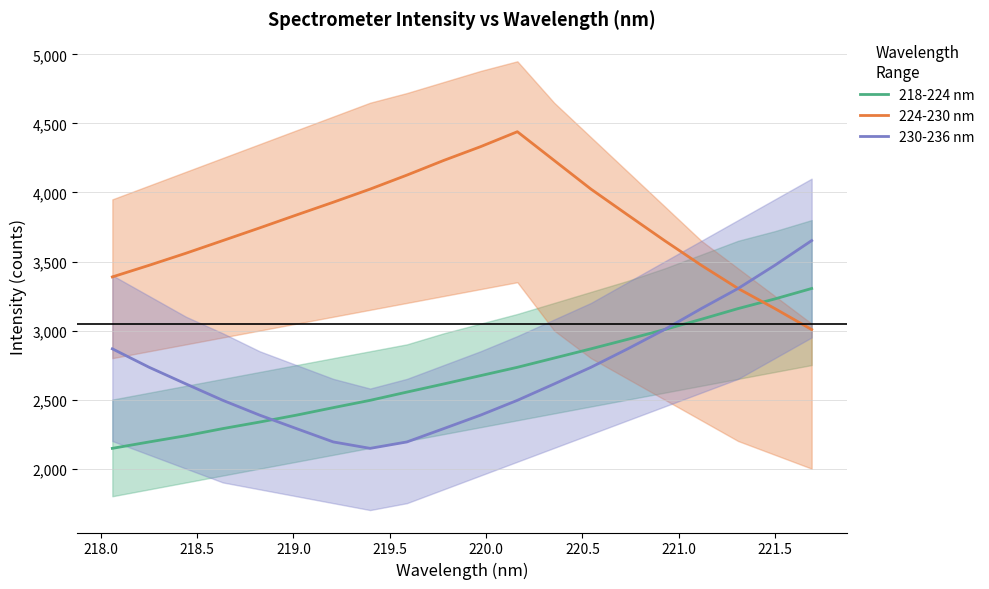

How many lines are shown in the chart?

3